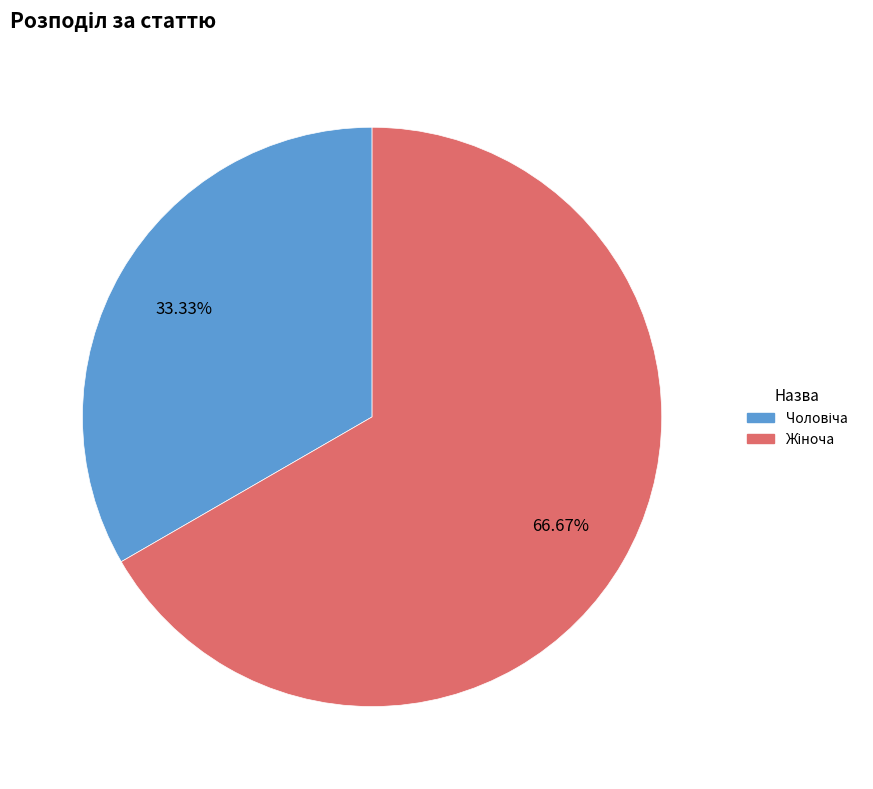

Is there any slice that represents more than half of the pie?

Yes